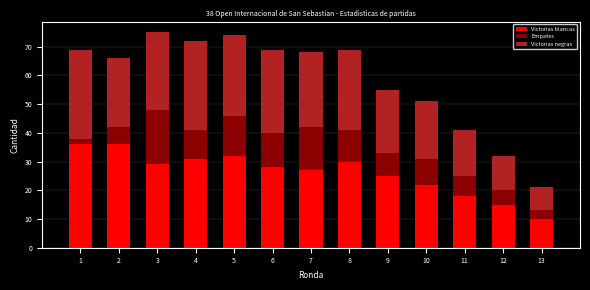

What is the average value of the Victorias blancas series?

26